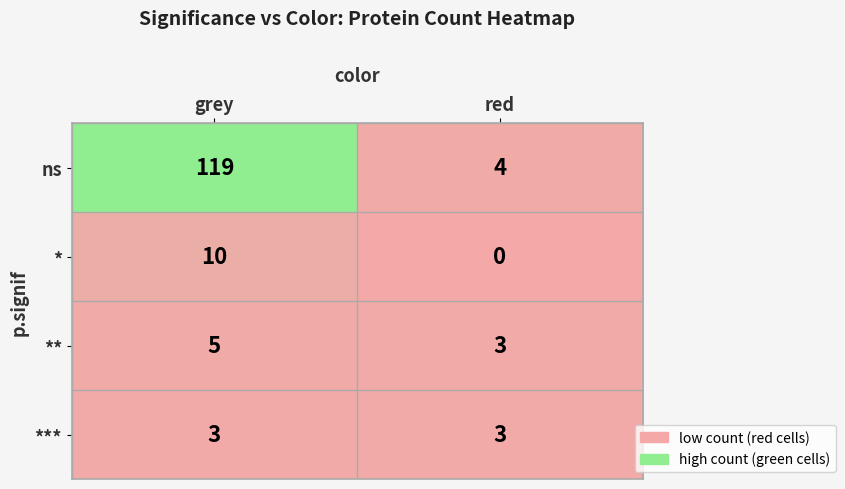

Which label corresponds to the smallest value in the chart?

red